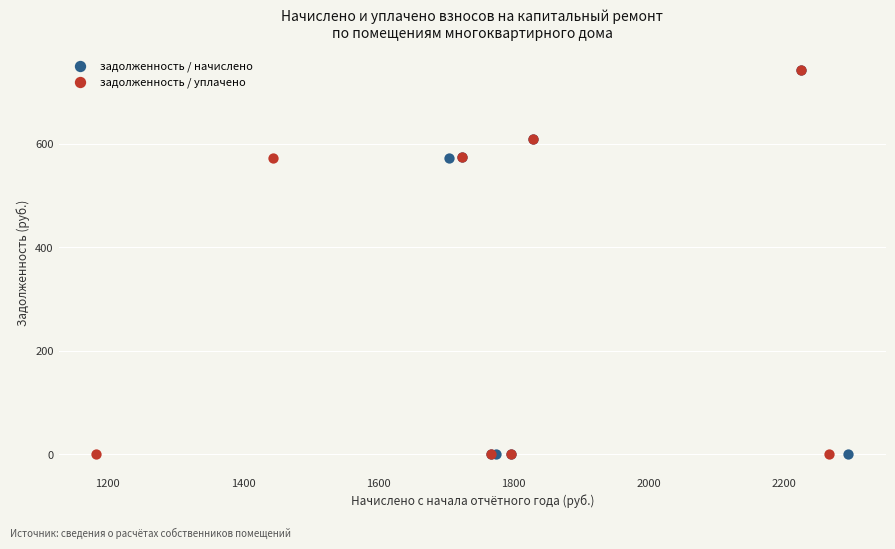

What are all the series names shown in the legend?

задолженность / начислено, задолженность / уплачено